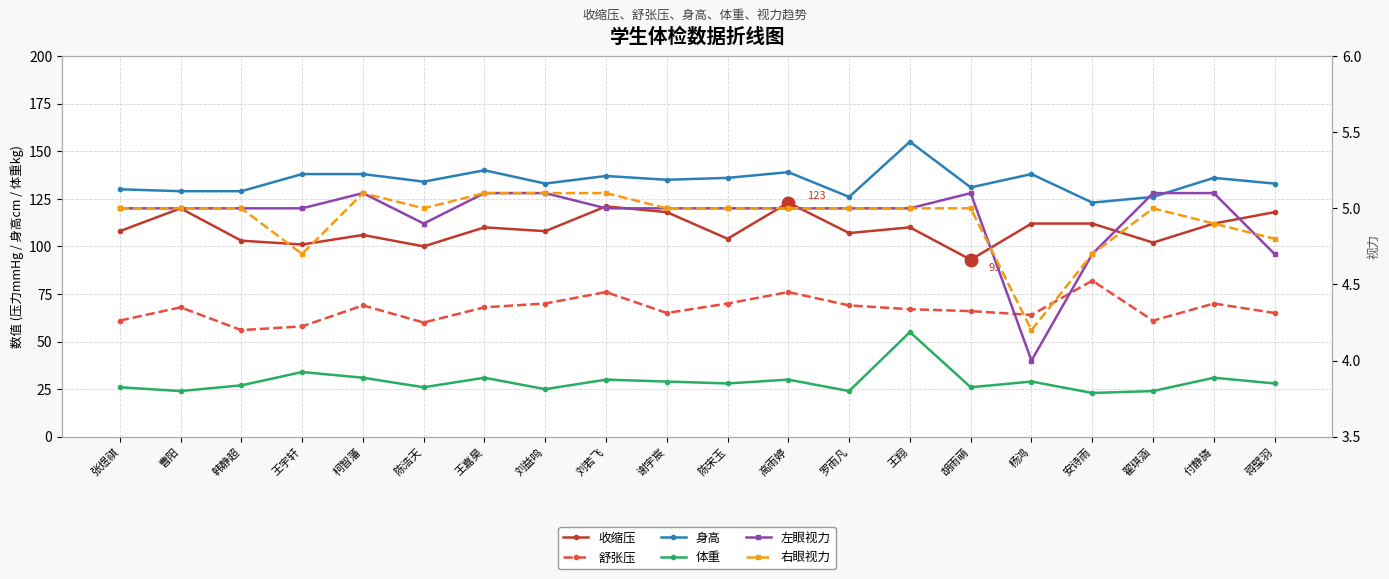

What is the label of the 14th point from the right?

王嘉昊